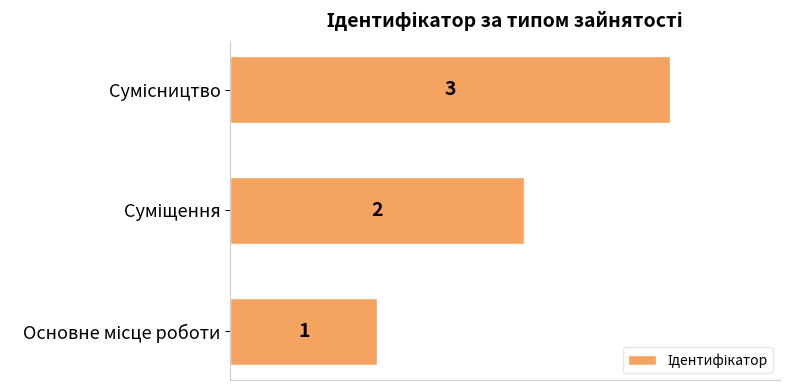

What is the sum of all values?

6